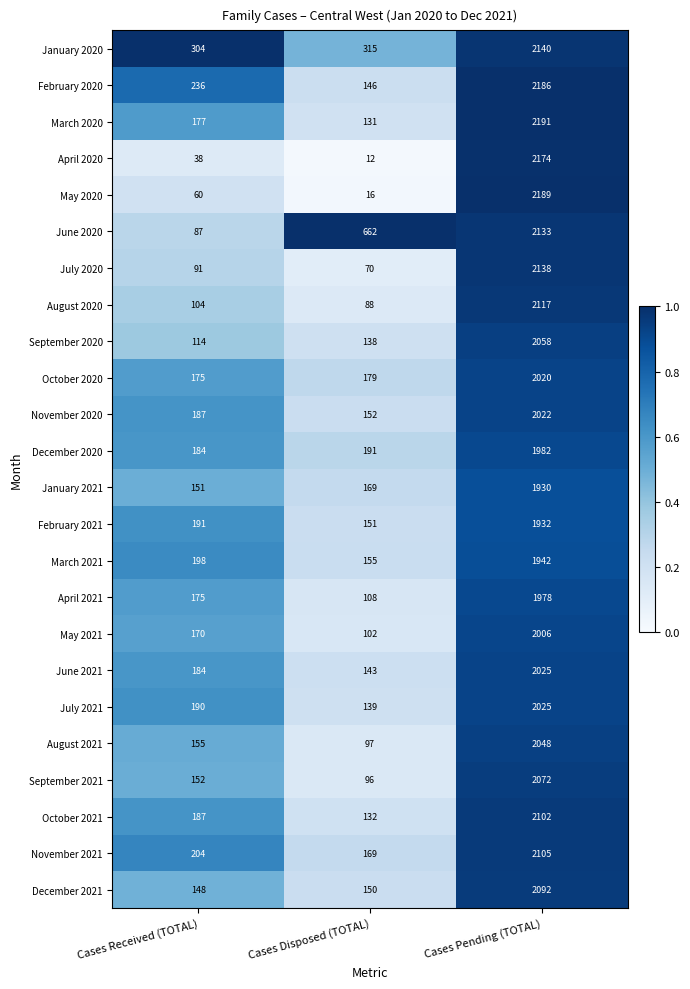

Count the number of categories in the chart.

3